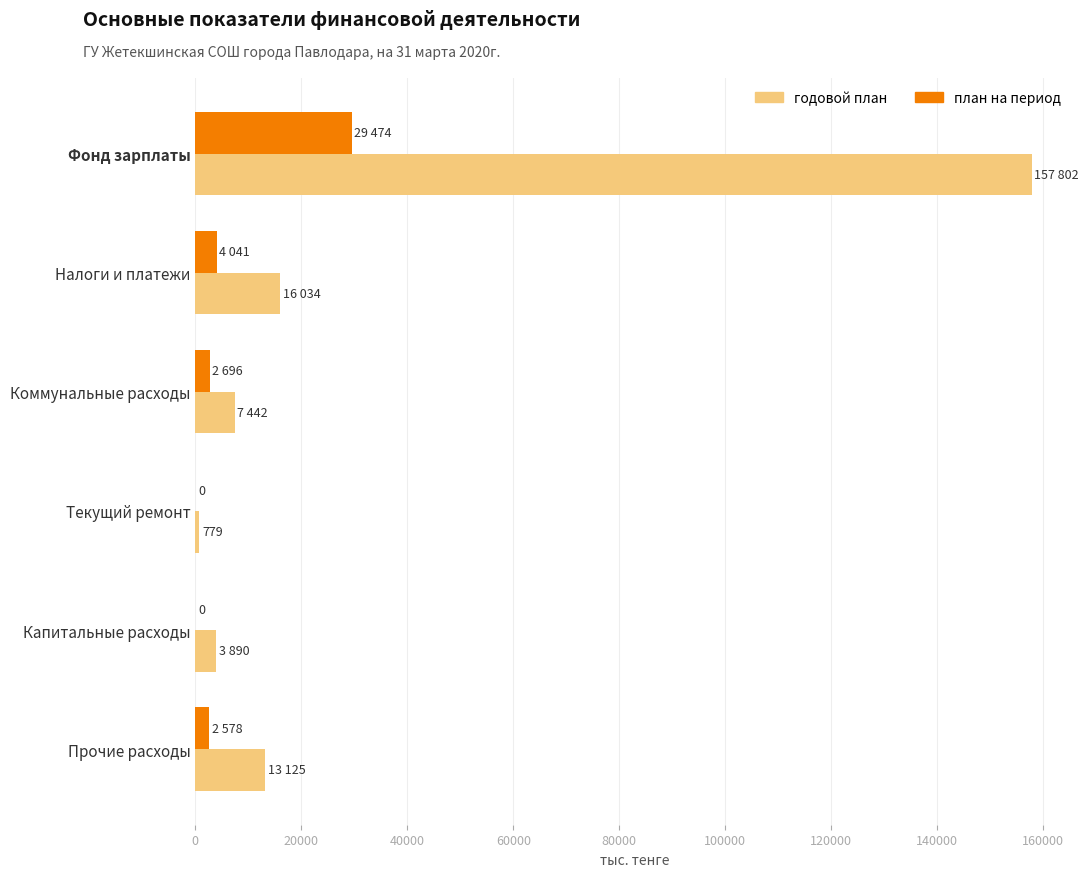

Count the number of data series in this chart.

2